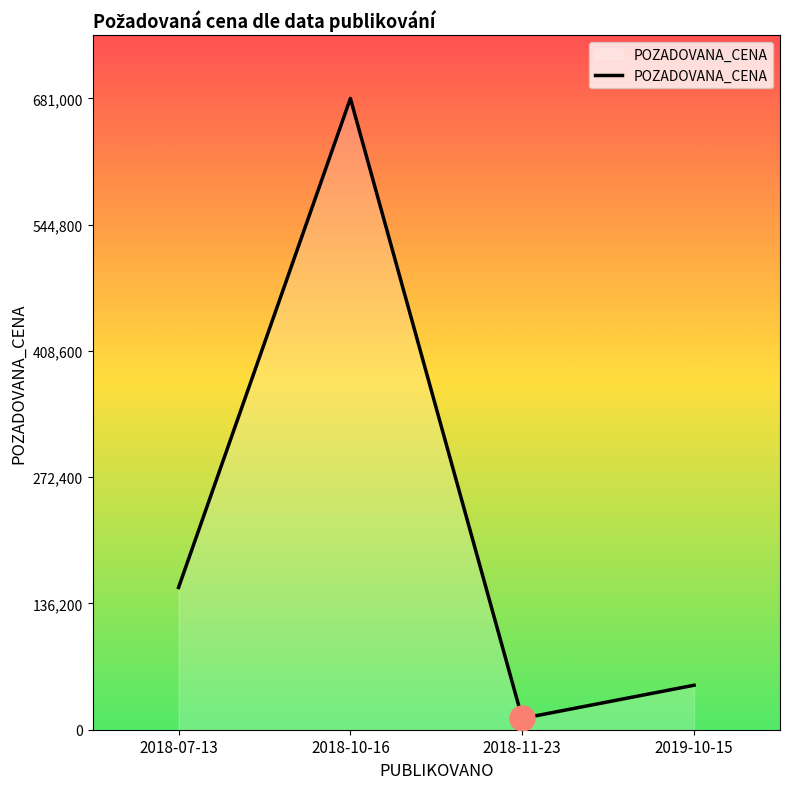

What is the maximum value shown in the chart?

681000